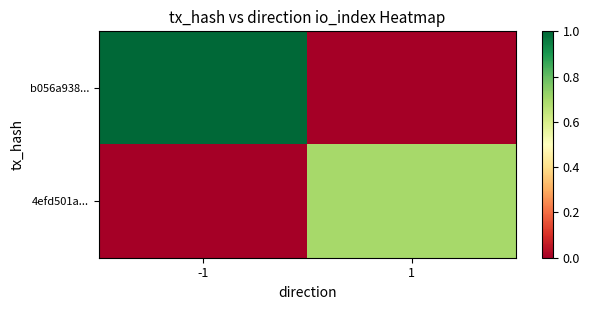

Rank the series at 1 from highest to lowest value.

4efd501a..., b056a938...